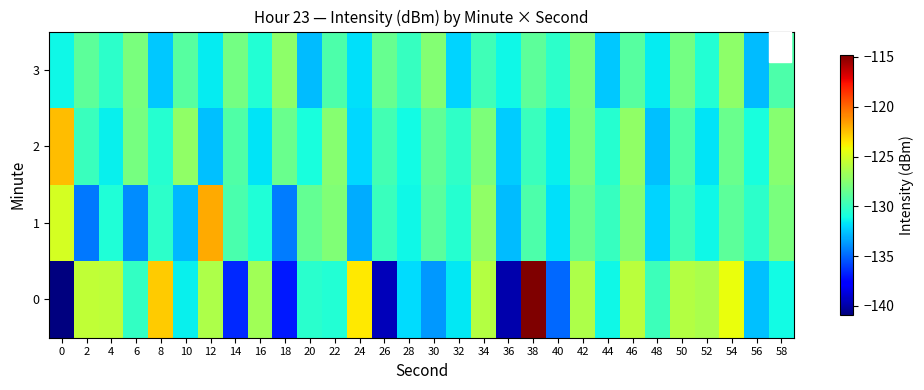

Between 58 and 6, which is larger?

6